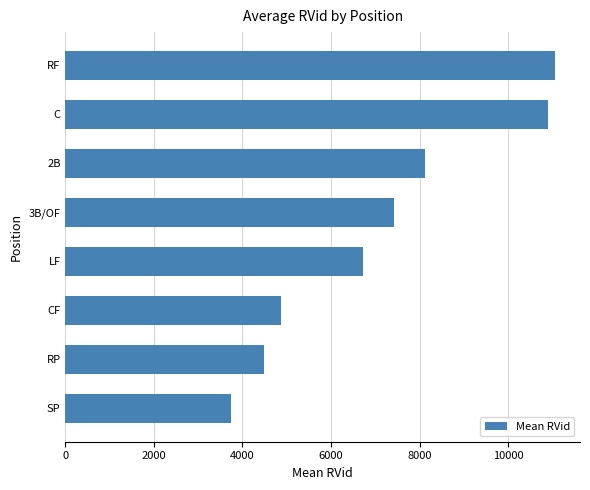

Between LF and RF, which is larger?

RF